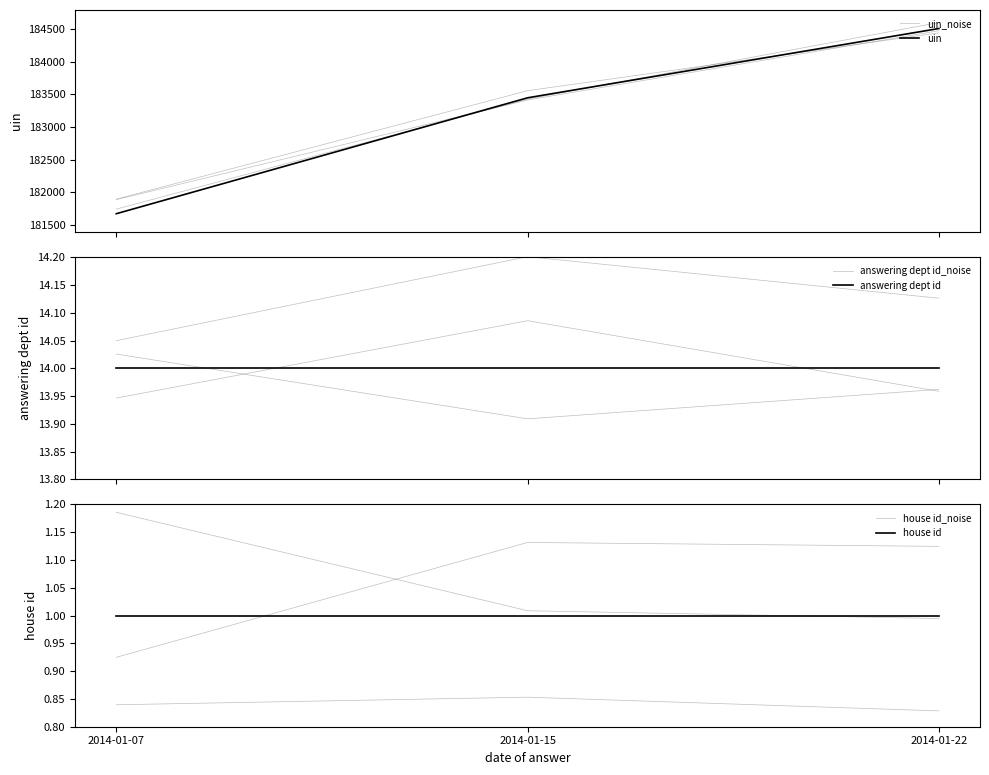

Rank the series at 2014-01-22 from highest to lowest value.

uin_noise, uin, answering dept id, answering dept id_noise, house id_noise, house id